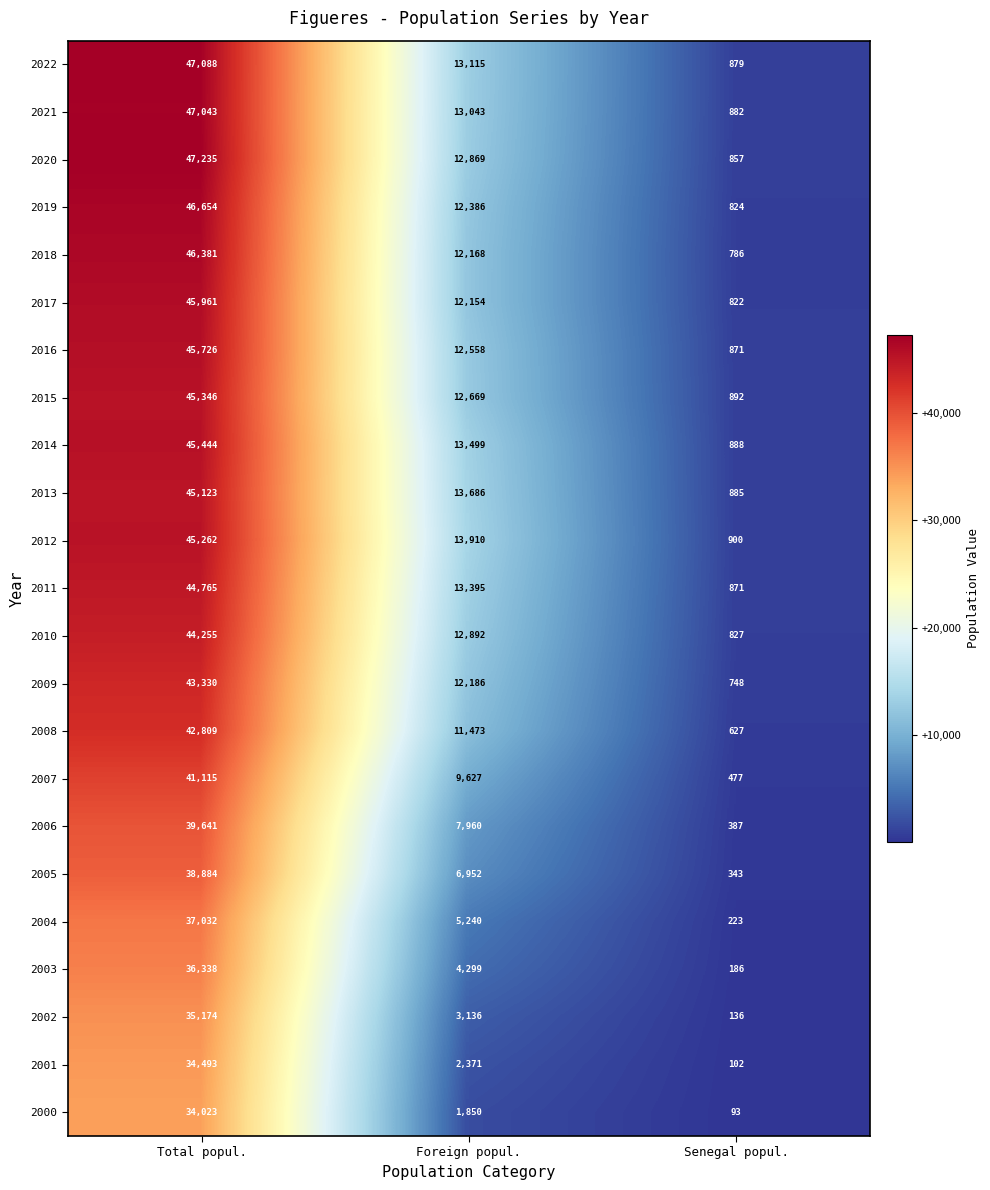

True or false: 2001 has a value of 805 at Foreign popul..

False